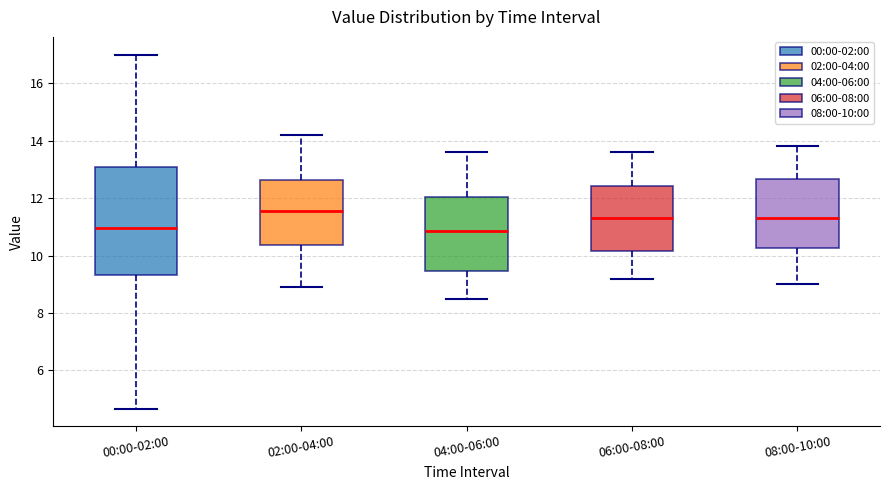

Reading left to right, transcribe this box plot: for each box, give where its median line is, the range the box spans, and where its two whiskers end, as read against the y-axis. The values are not printed on the chart, so give them approximately, as read against the axis.

00:00-02:00: median 11.0, box 9.4 to 13.0, whiskers 4.6 to 17.0
02:00-04:00: median 11.6, box 10.4 to 12.6, whiskers 9.0 to 14.2
04:00-06:00: median 10.8, box 9.4 to 12.0, whiskers 8.6 to 13.6
06:00-08:00: median 11.4, box 10.2 to 12.4, whiskers 9.2 to 13.6
08:00-10:00: median 11.4, box 10.2 to 12.6, whiskers 9.0 to 13.8